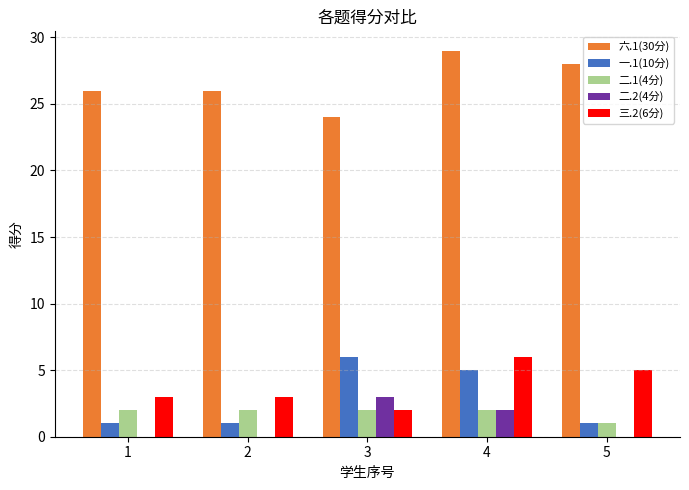

Which series has the largest total across all categories?

六.1(30分)